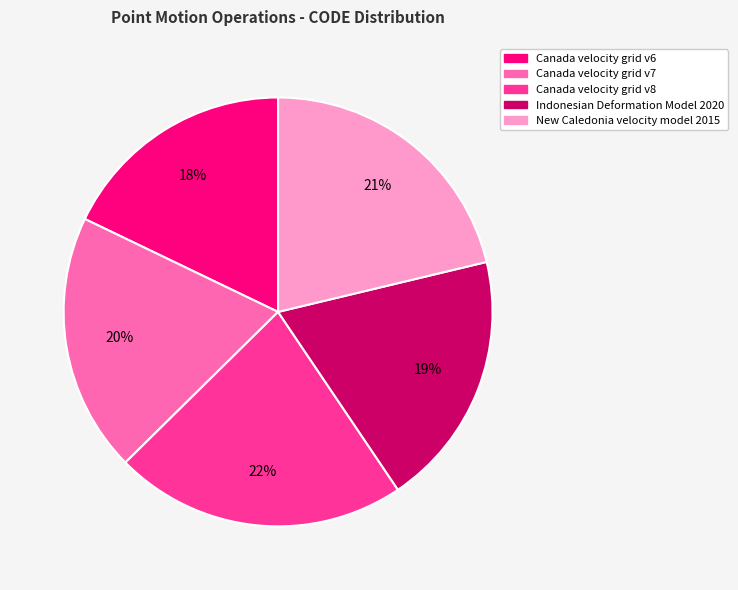

Is there a majority slice in this chart?

No